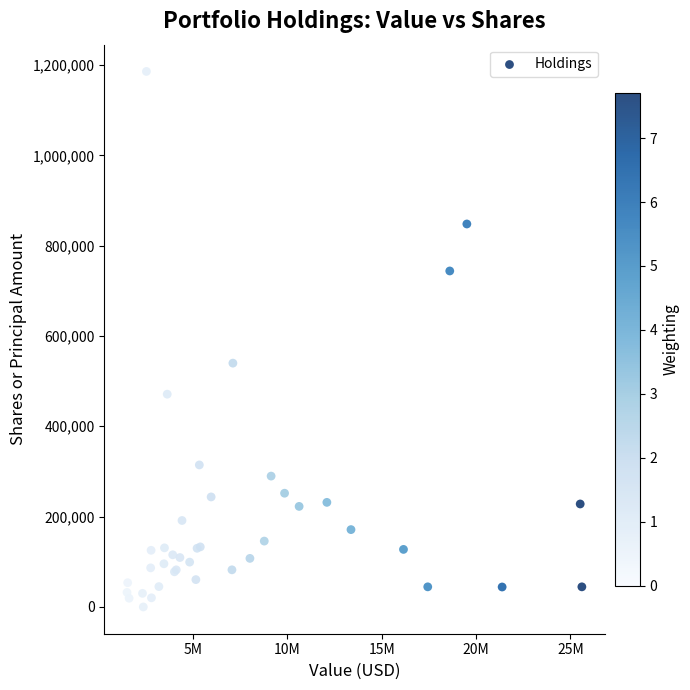

What Y value in the scatter plot is closest to 592846?

539820